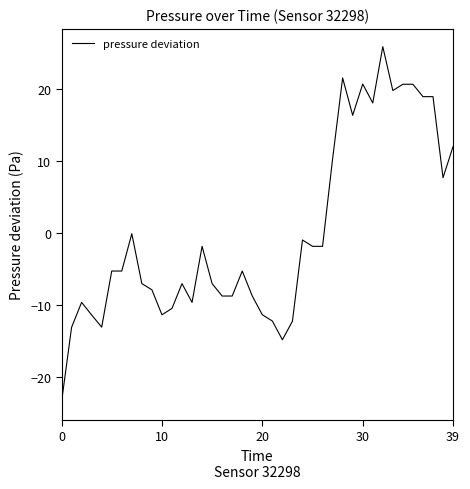

What is the maximum value shown in the chart?

25.8